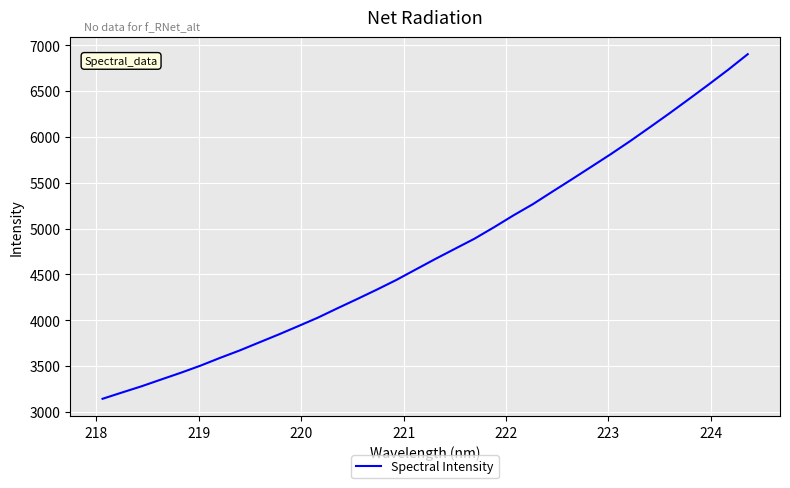

What is the average value?

4751.3